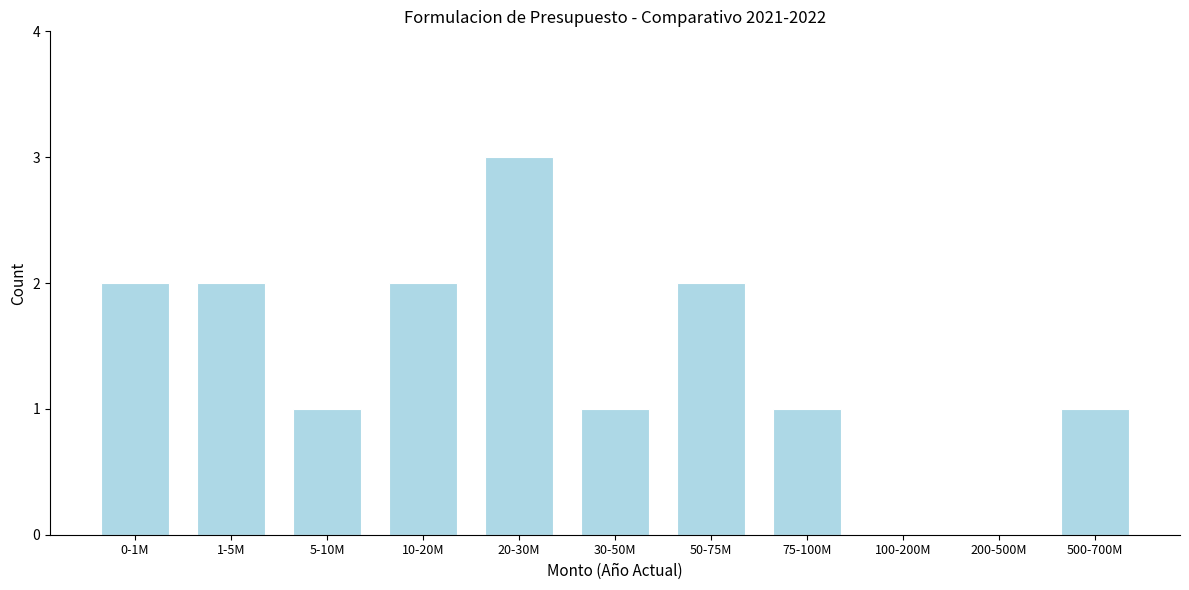

Reading left to right, list all the values displayed in this chart.

0-1M=2	1-5M=2	5-10M=1	10-20M=2	20-30M=3	30-50M=1	50-75M=2	75-100M=1	100-200M=0	200-500M=0	500-700M=1